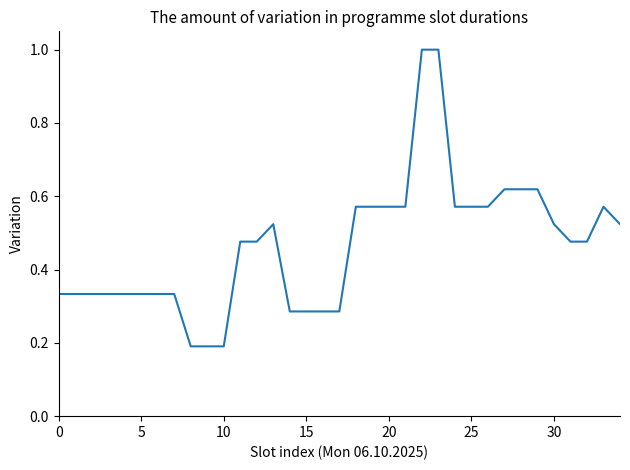

What is the maximum value shown in the chart?

1.0